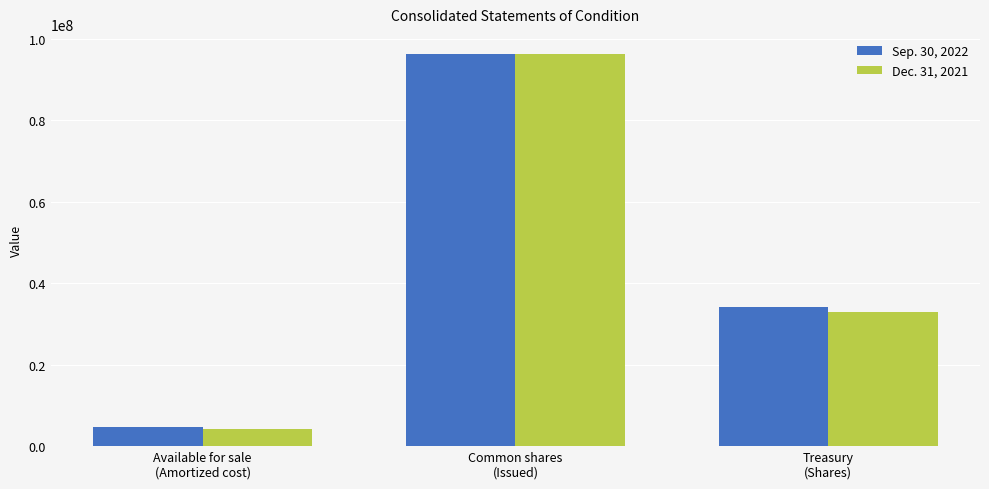

What is the difference between the Sep. 30, 2022 values at Common shares
(Issued) and Available for sale
(Amortized cost)?

91588475